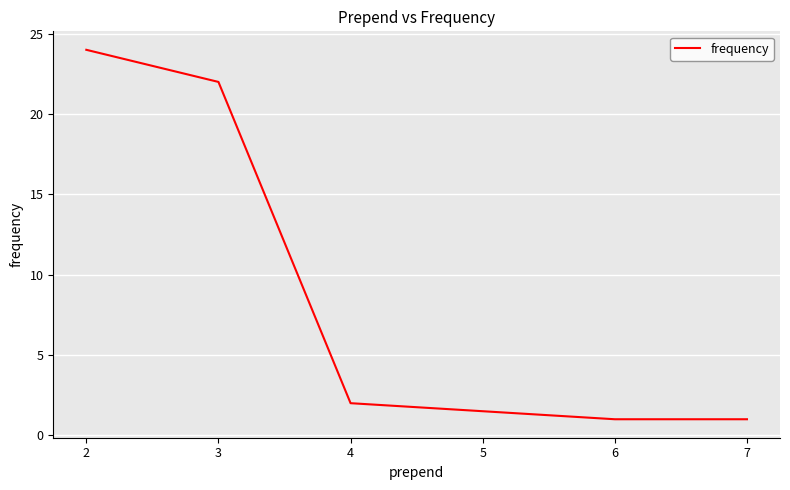

True or false: the data shows 34 at 2.

False